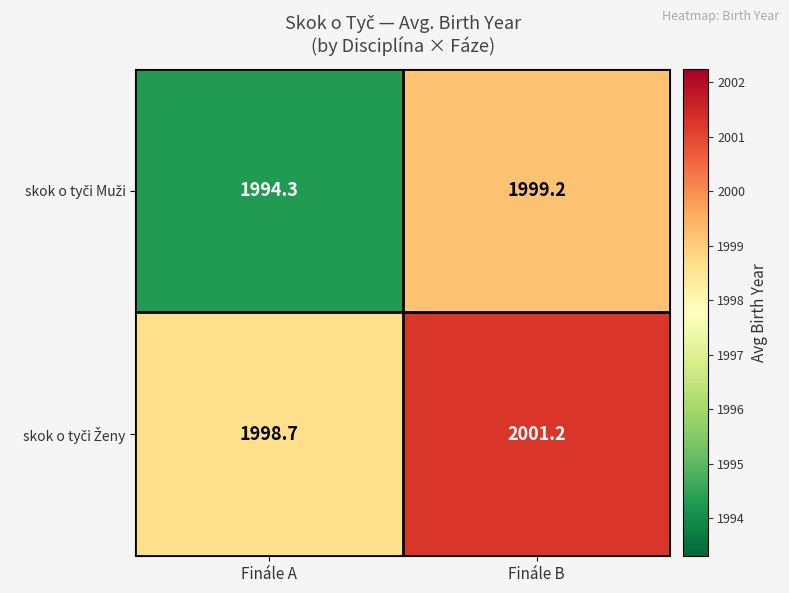

Which category has the lowest value across all series?

Finále A